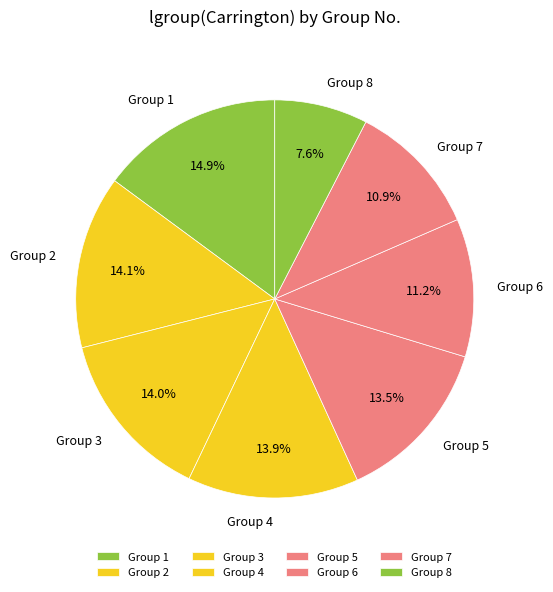

Is there a majority slice in this chart?

No